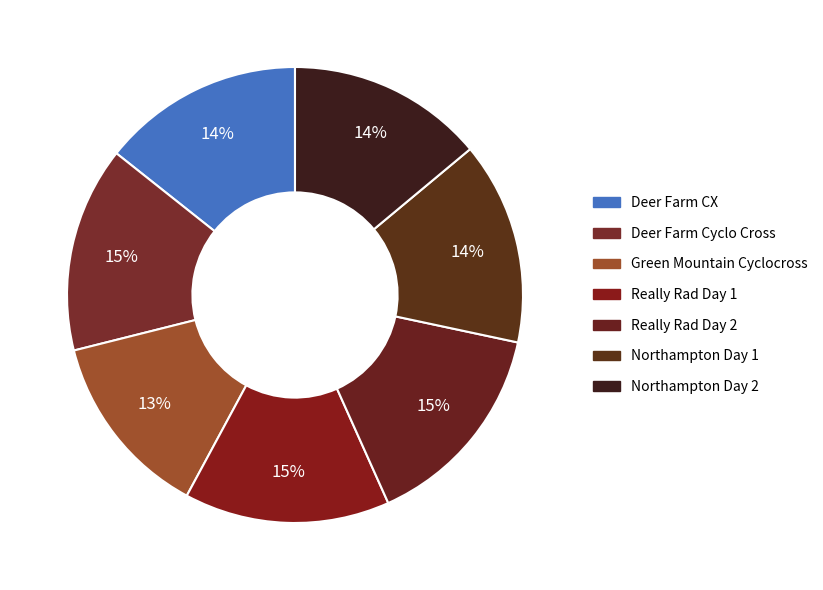

How many slices are in this pie chart?

7